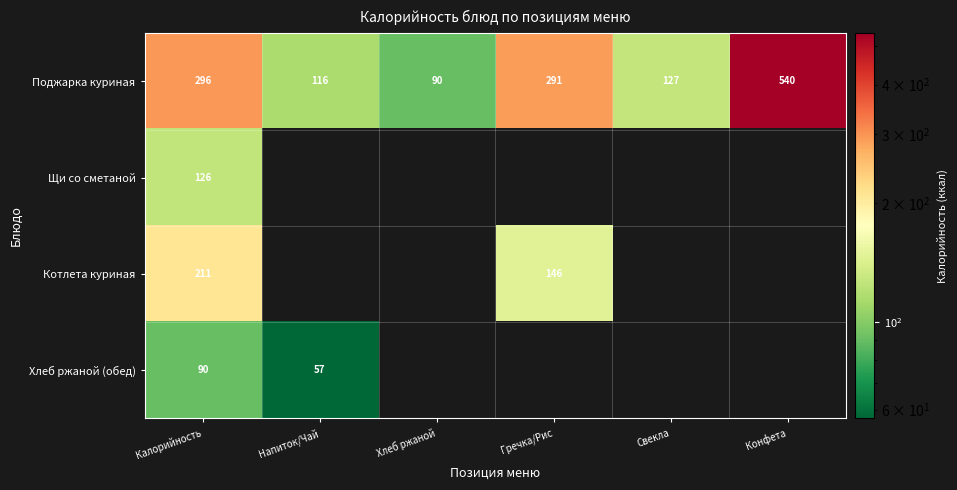

How many distinct data groups are displayed?

4